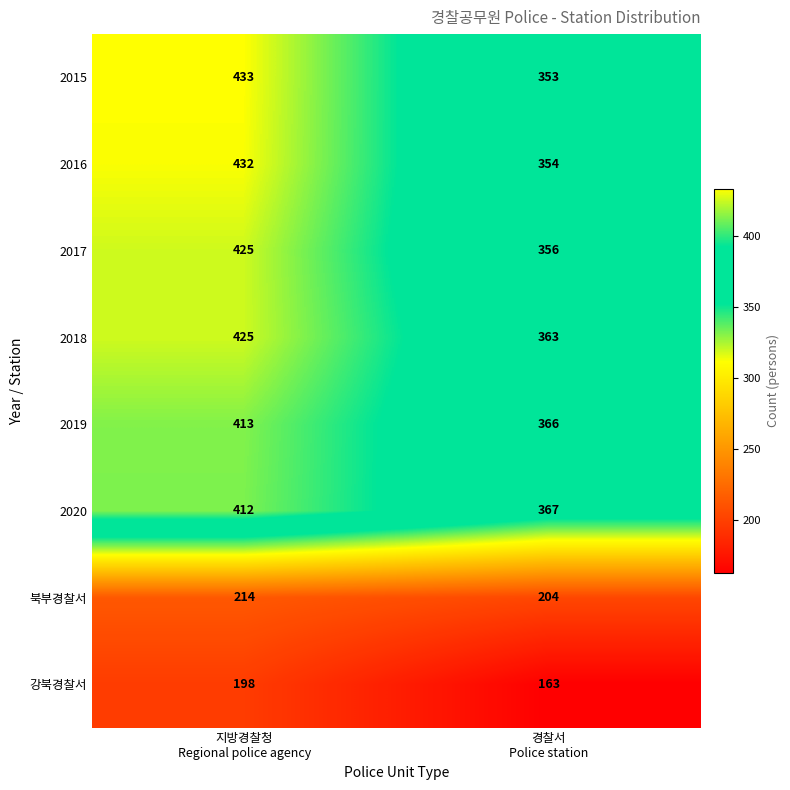

Which series has the largest total across all categories?

2018